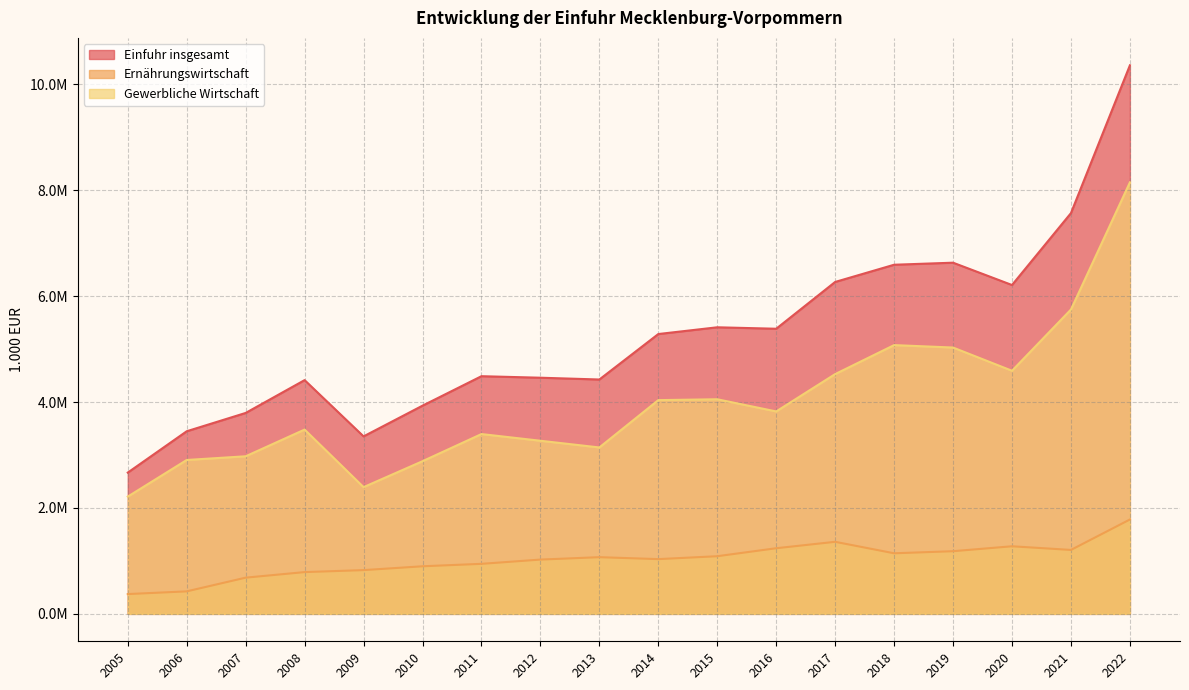

True or false: Einfuhr insgesamt has a value of 1485174 at 2005.

False